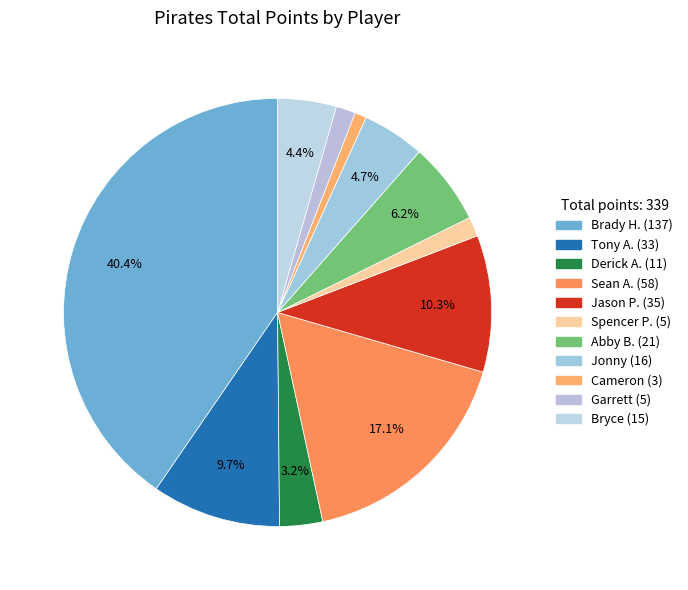

Does Bryce account for over 50% of the chart?

No